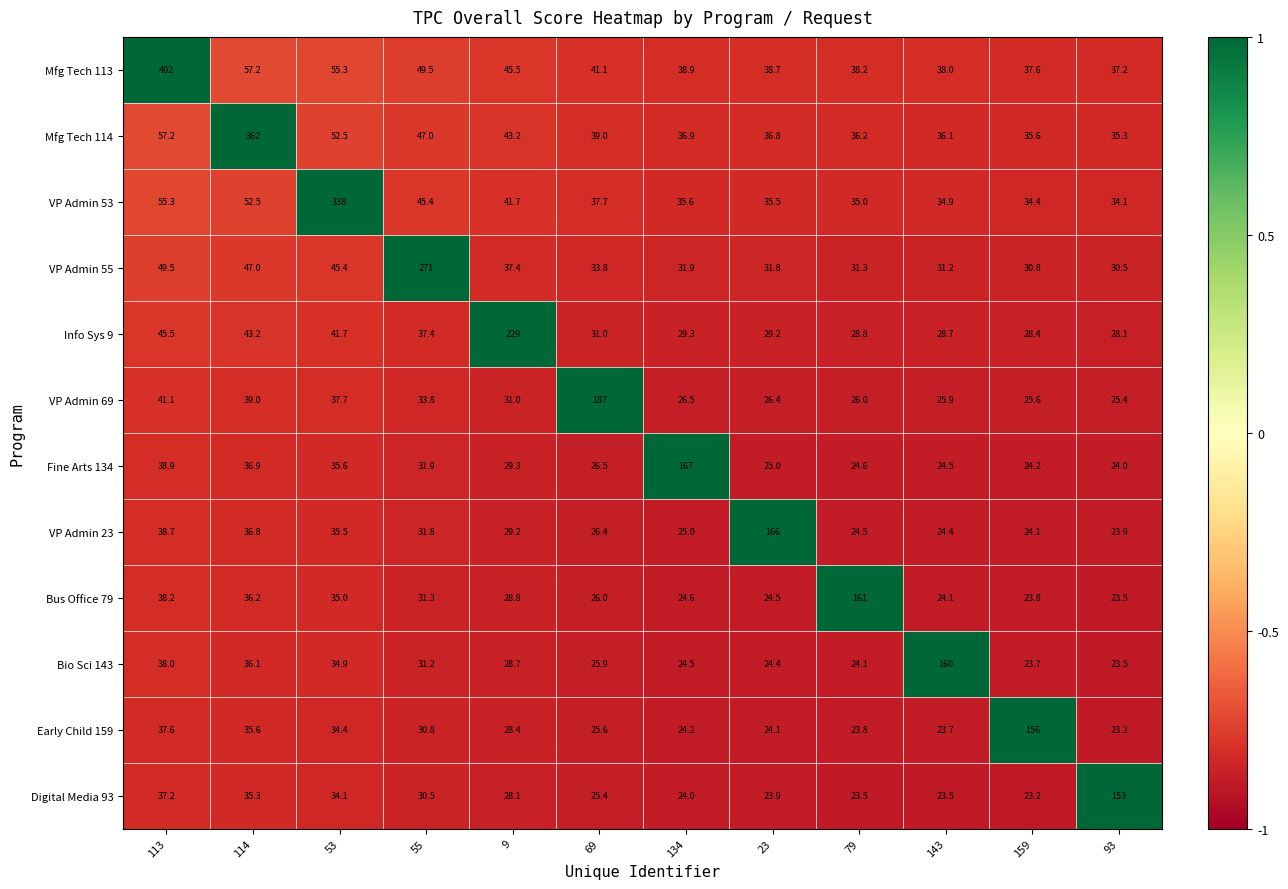

Is it true that VP Admin 53 equals 170.6 at 53?

False